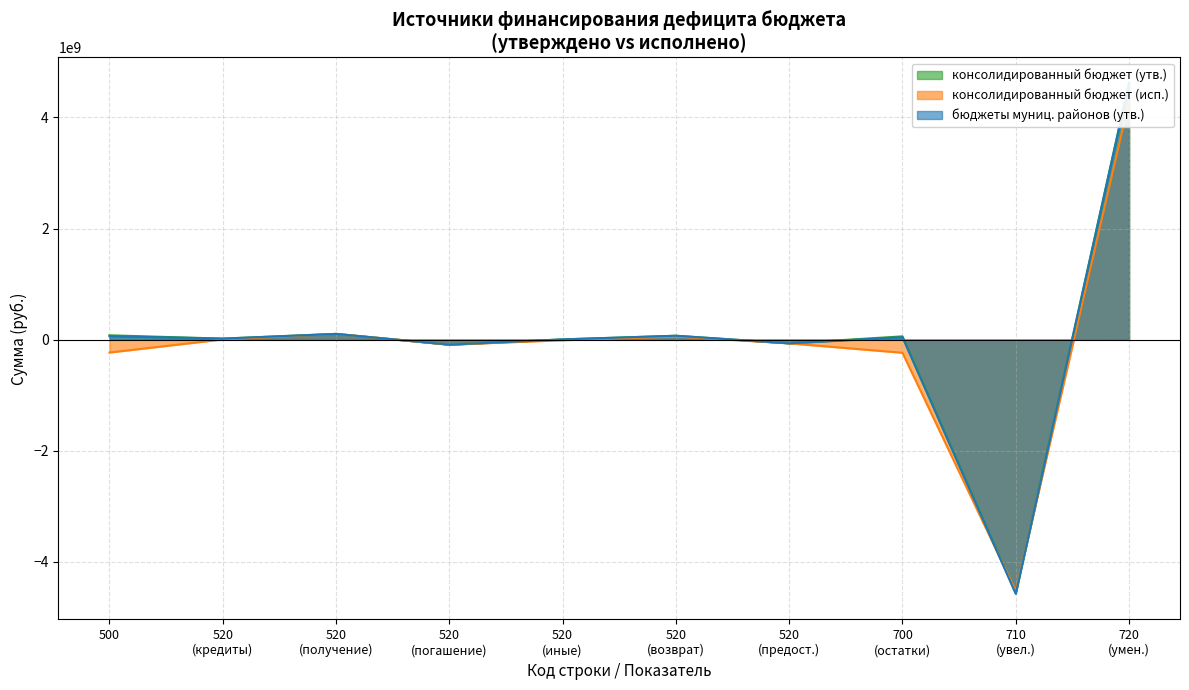

What is the value of the консолидированный бюджет (утв.) point at the 21st from the left?

4620324702.9